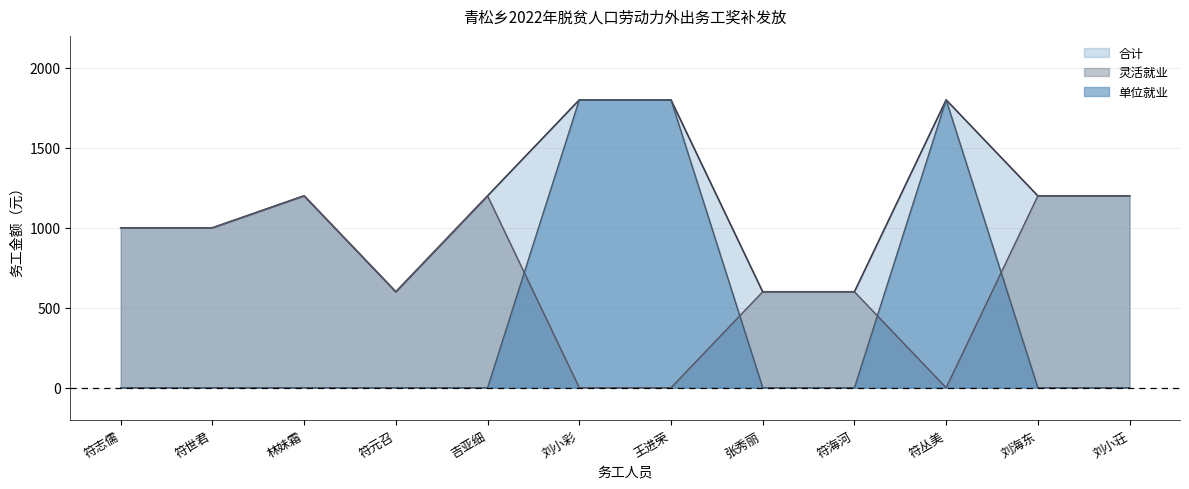

Rank the series by their maximum value, from highest to lowest.

合计, 单位就业, 灵活就业